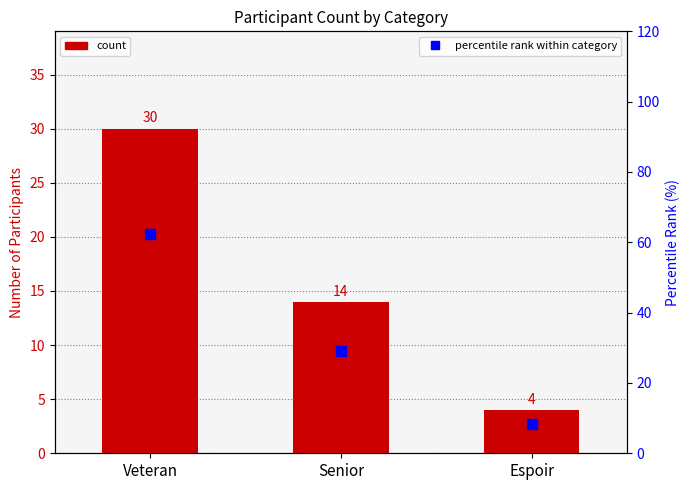

What is the label of the 1st bar from the left?

Veteran